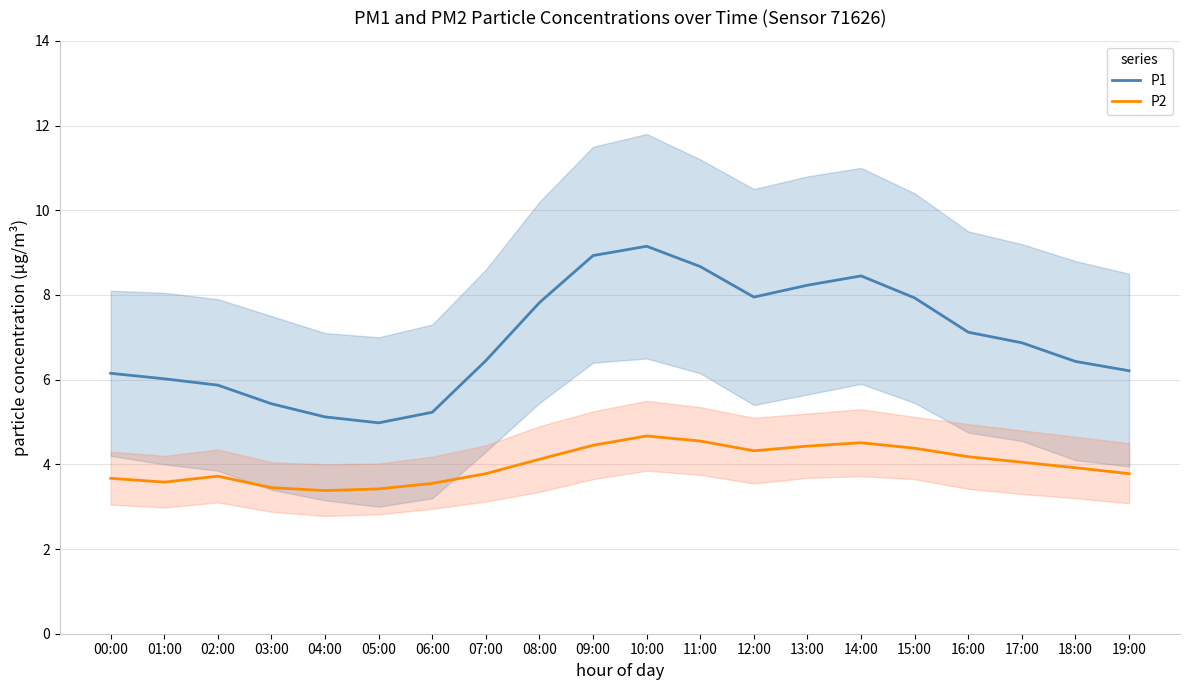

What position from the left is 00:00?

1